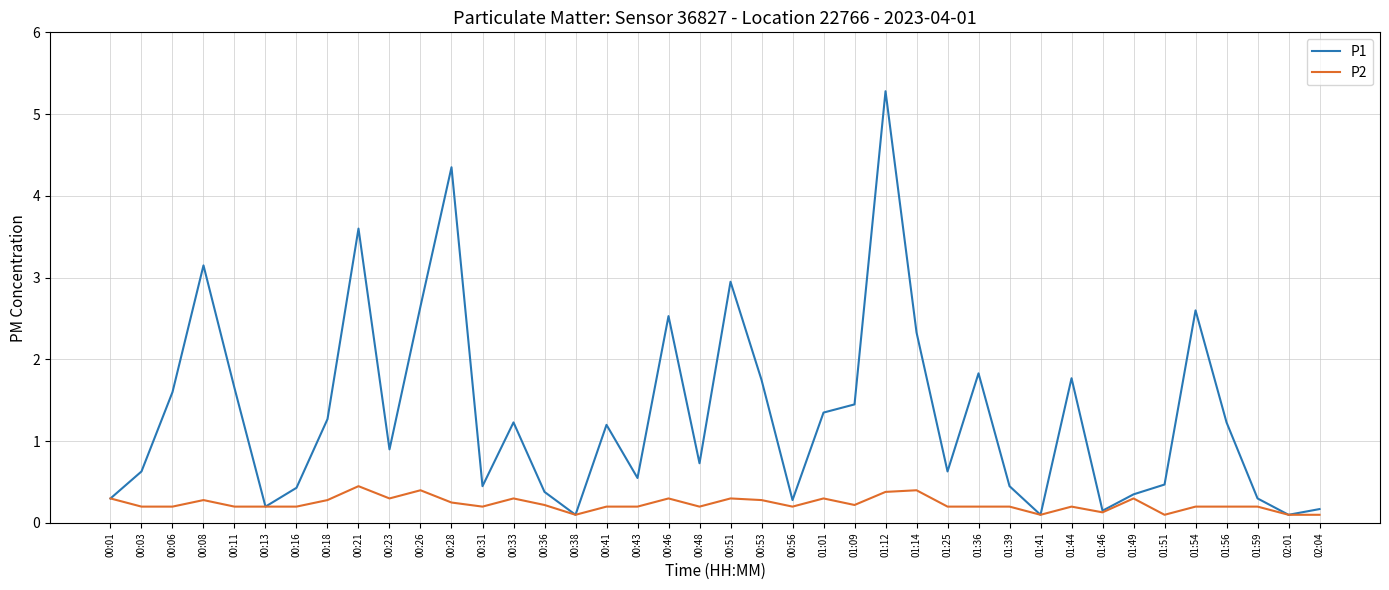

How many interior local valleys does the P1 series have?

11